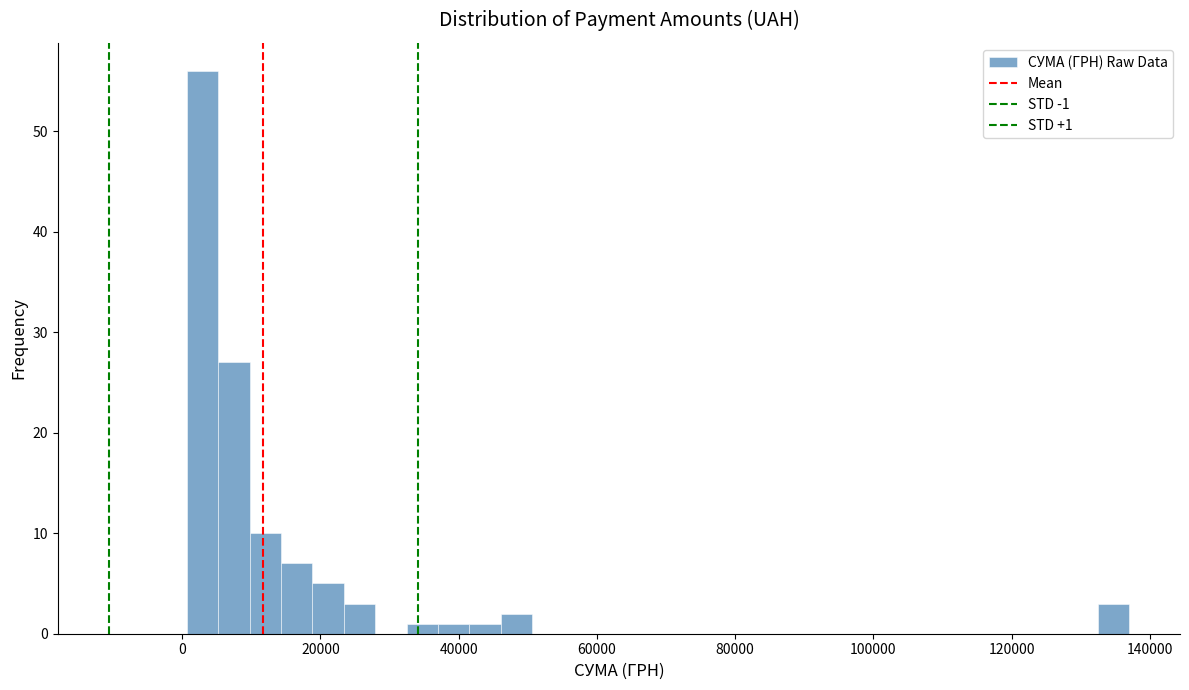

Around what value on the x-axis is the tallest bar? Give the approximate position of its centre, as read against the axis.

2000